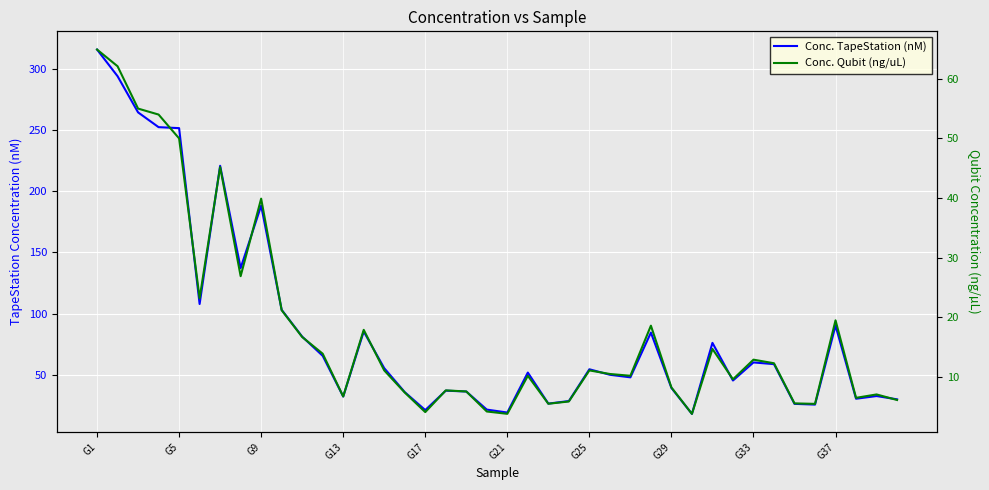

True or false: Conc. TapeStation (nM) has a value of 45.2 at 31.

True